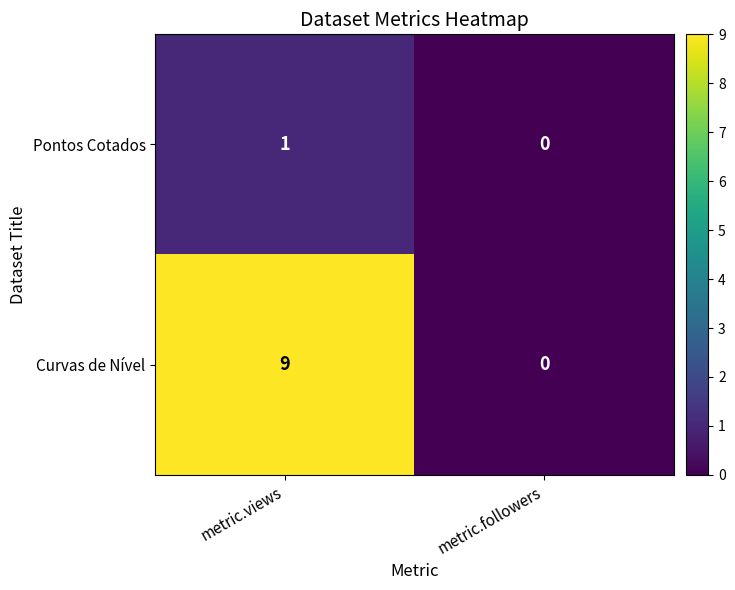

Which category has the highest value across all series?

metric.views